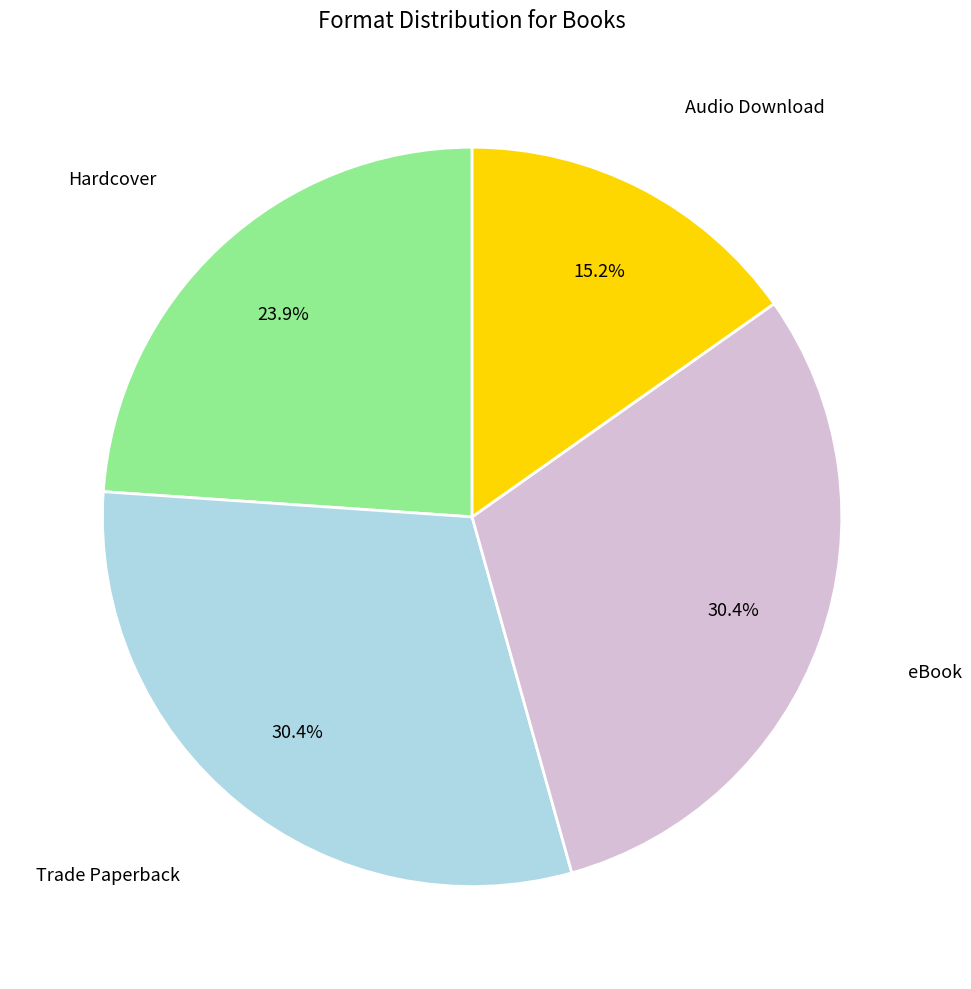

What is the smallest slice in the pie chart?

Audio Download